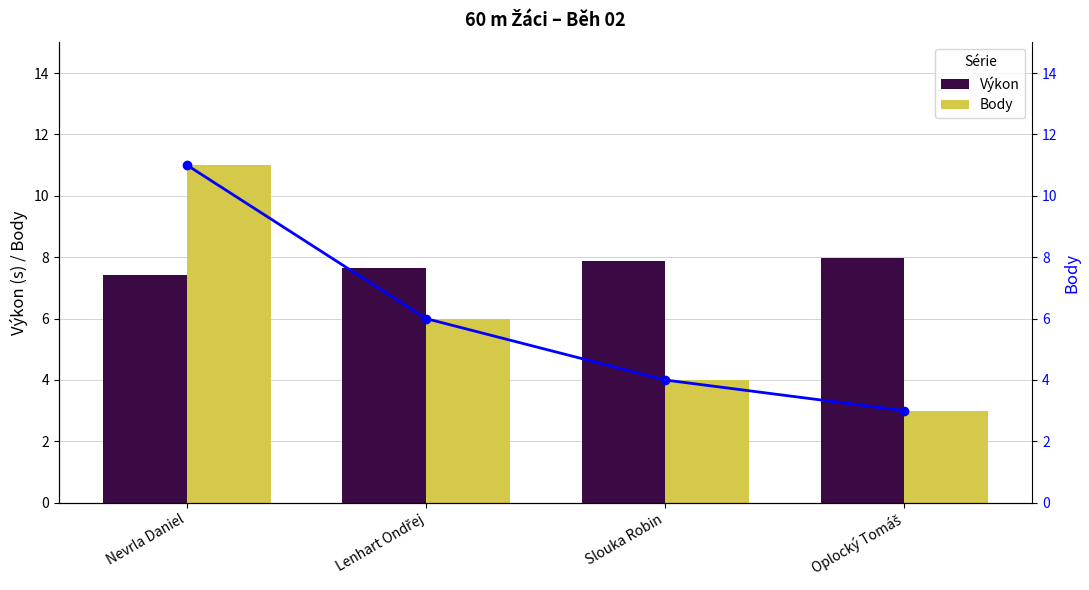

The value of Výkon at Nevrla Daniel is 7.4. True or false?

True